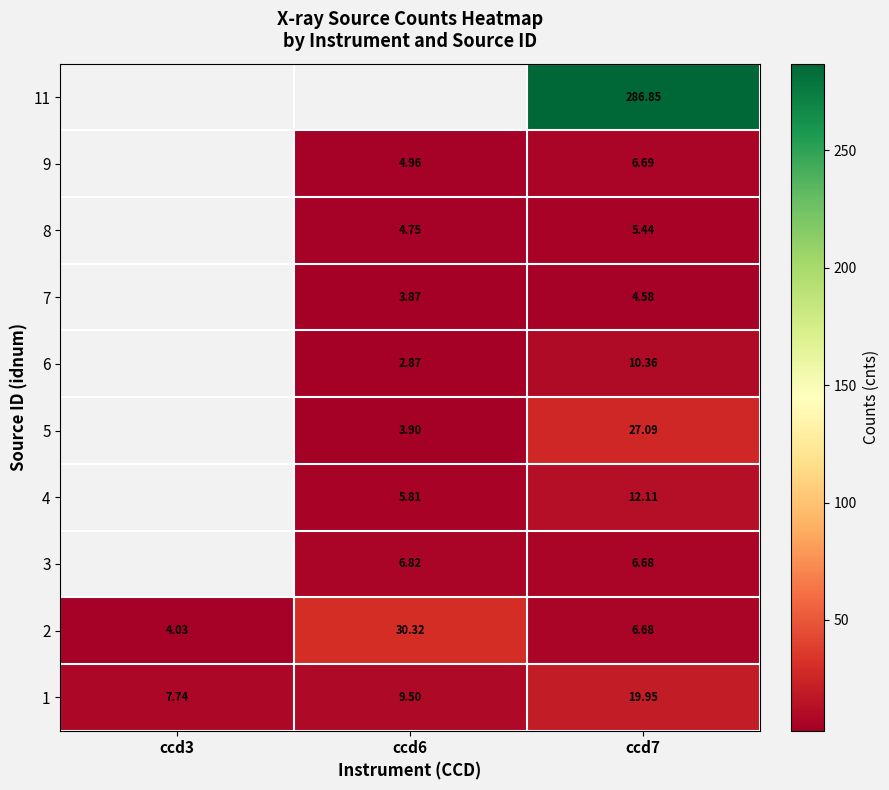

Is it true that row_1 equals 30.3 at ccd6?

True